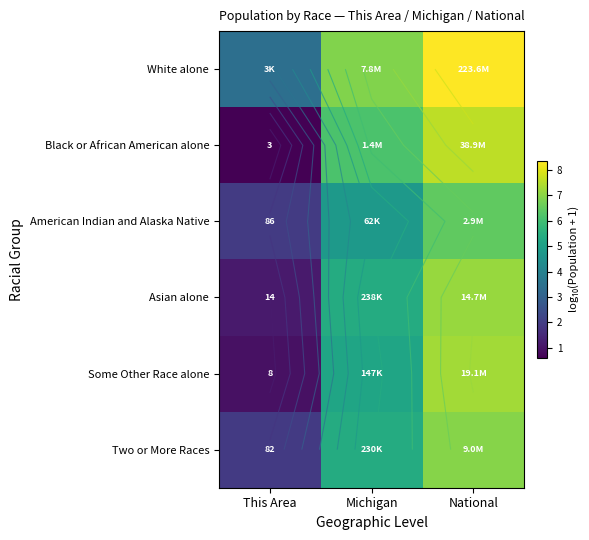

Is the value of American Indian and Alaska Native at National greater than the value of Two or More Races at This Area?

Yes